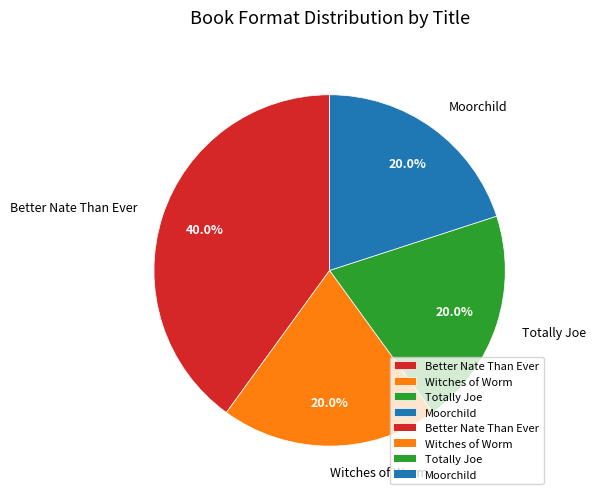

What percentage is NOT represented by Witches of Worm?

80.0%